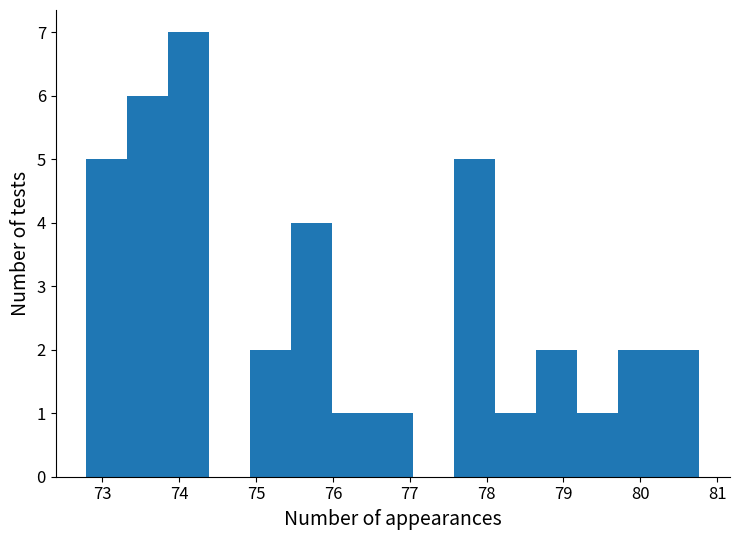

How tall is the bar that spans 73.9 to 74.4 on the x-axis? Neither the bar edges nor the heights are printed on the chart, so give them approximately, as read against the axes.

7